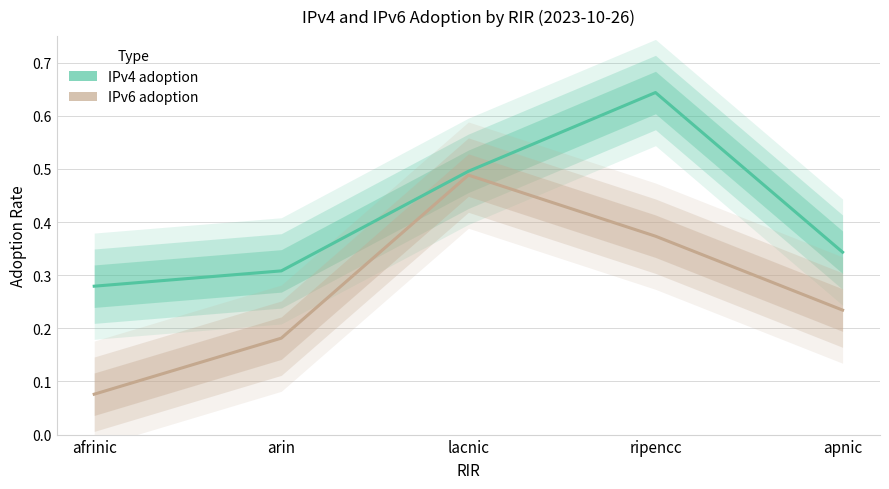

Where is IPv6 adoption nearest to the value 0?

afrinic